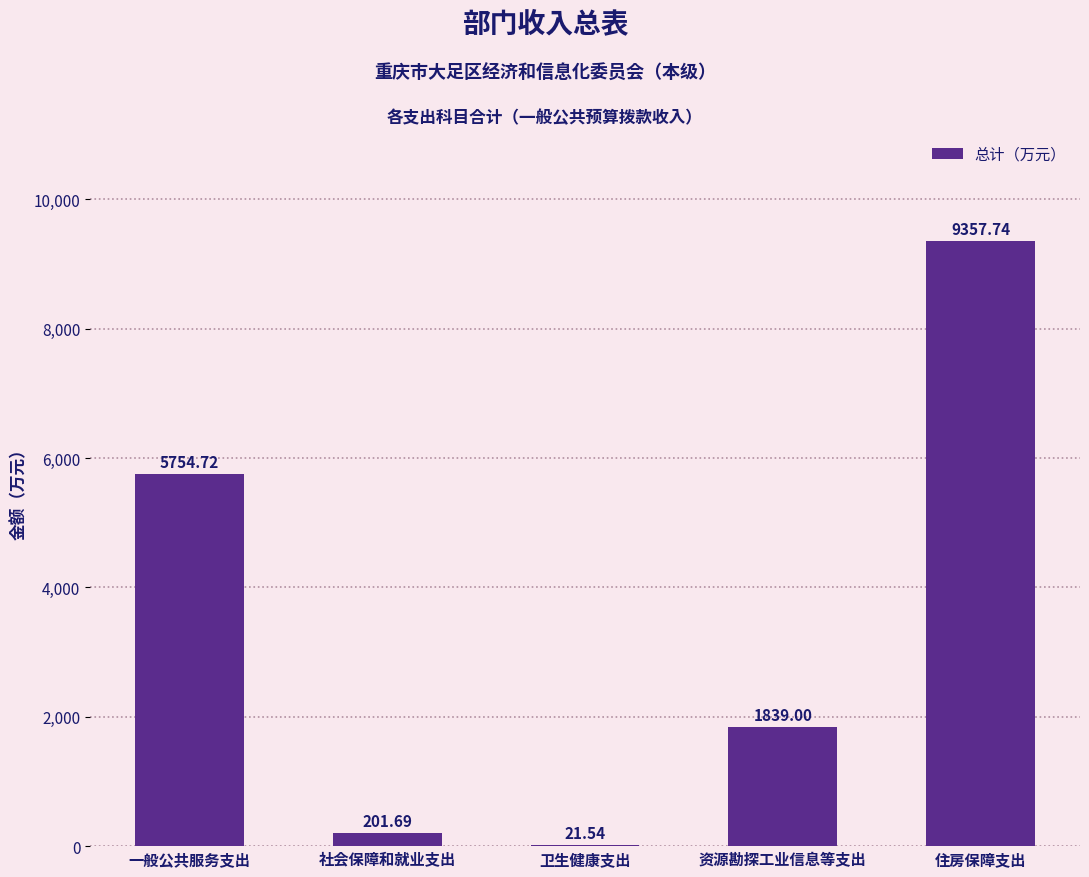

What is the ratio of the value at 住房保障支出 to the value at 一般公共服务支出?

1.6